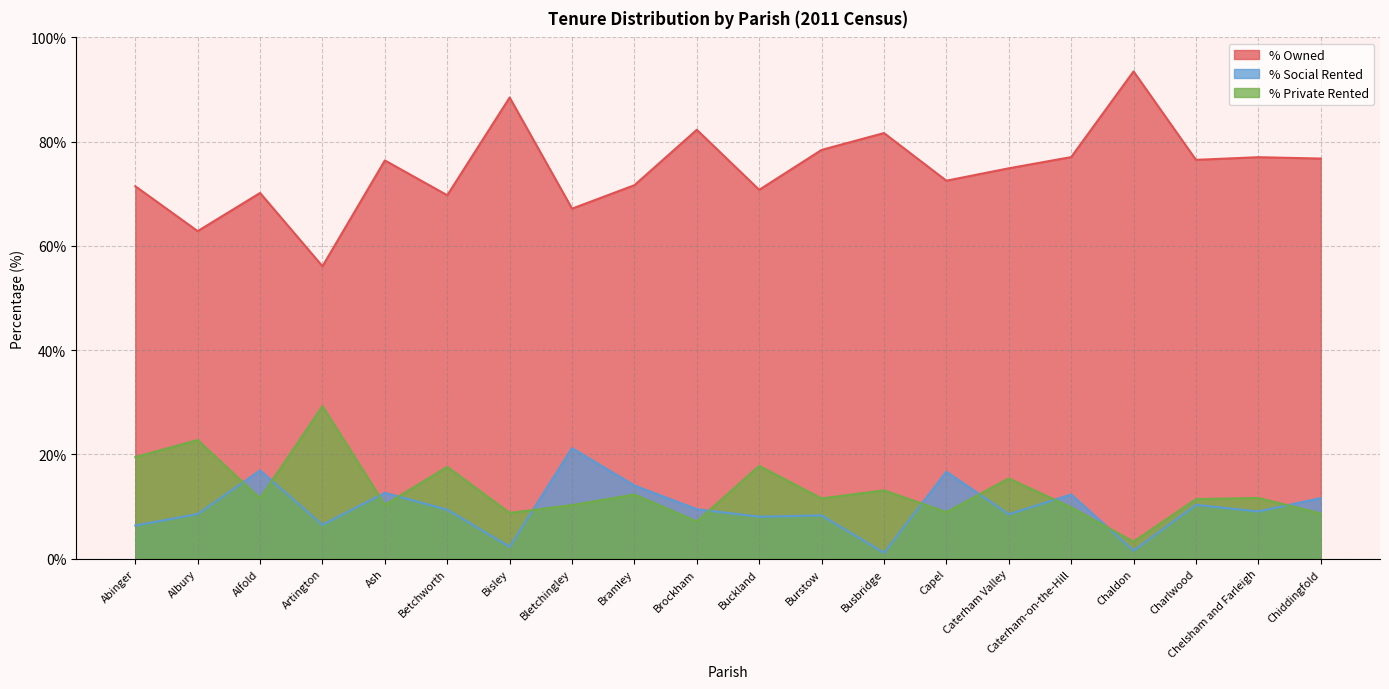

At which category does the chart reach its peak across all series?

Chaldon